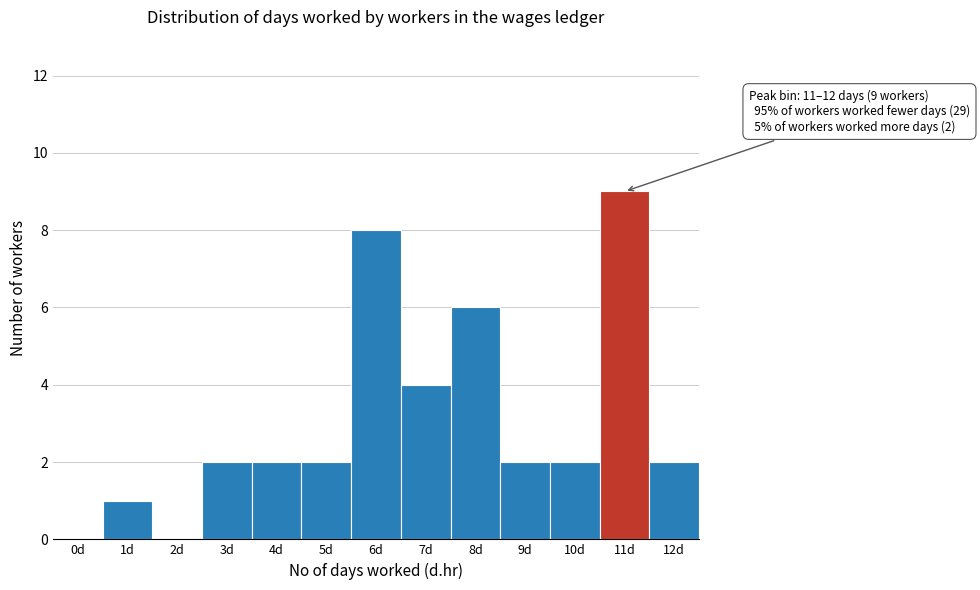

Reading left to right, what are all the values shown in this chart?

0d=0	1d=1	2d=0	3d=2	4d=2	5d=2	6d=8	7d=4	8d=6	9d=2	10d=2	11d=9	12d=2